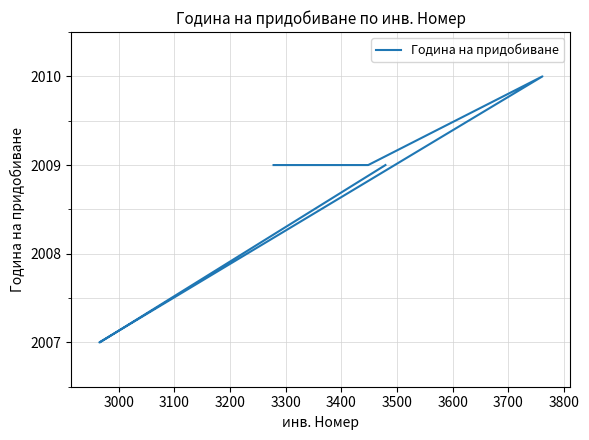

How many interior local peaks (higher than both neighbors) does the data have?

1